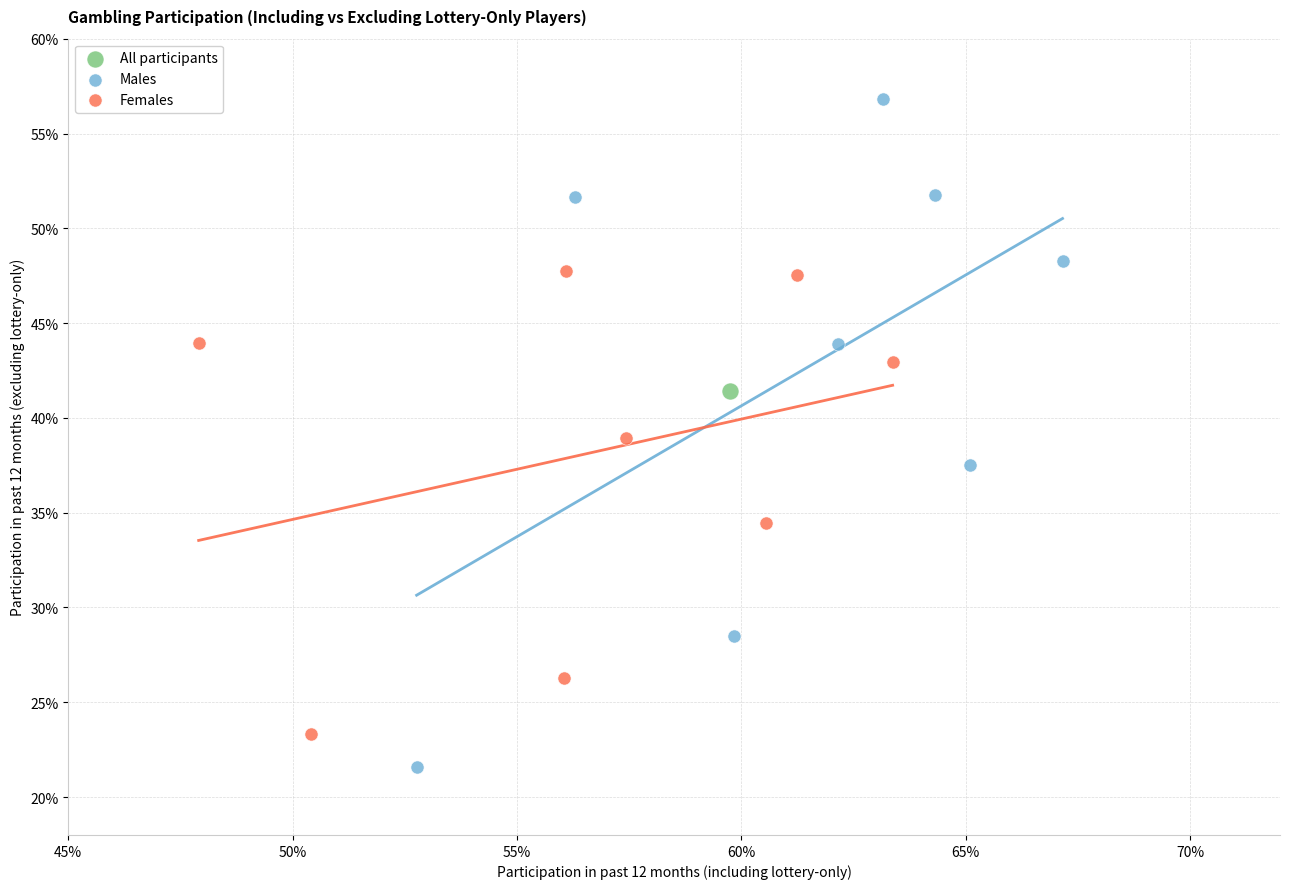

What are all the series names shown in the legend?

All participants, Males, Females